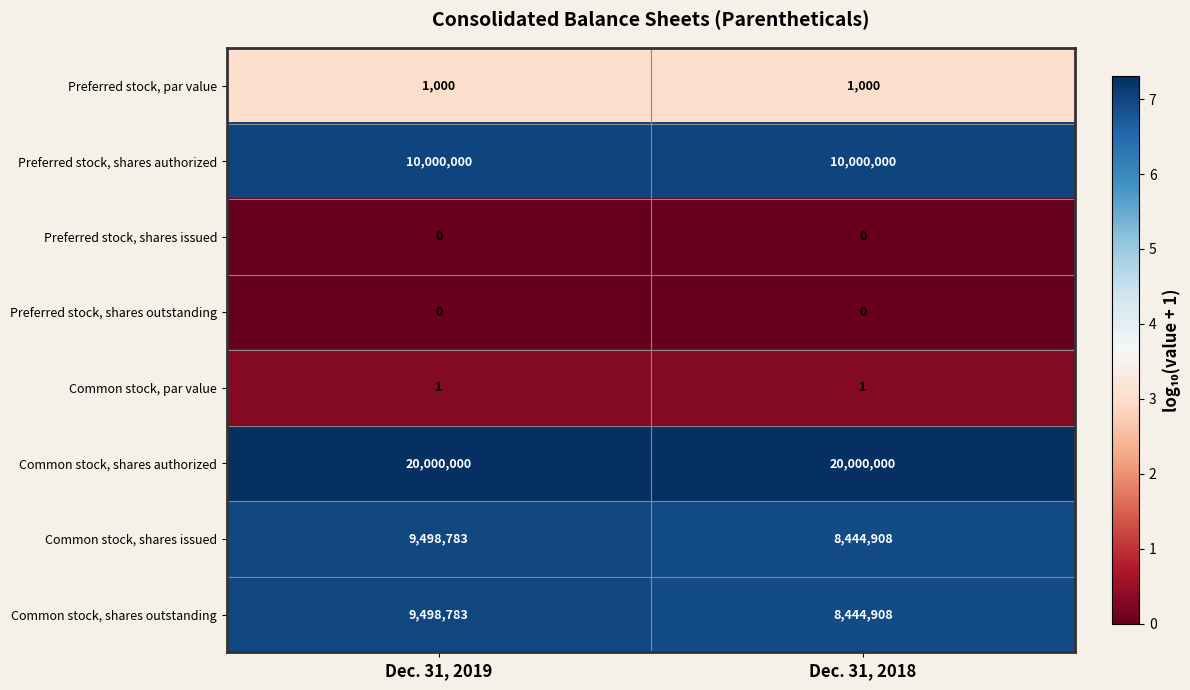

Is it true that Common stock, par value equals 0 at Dec. 31, 2019?

False